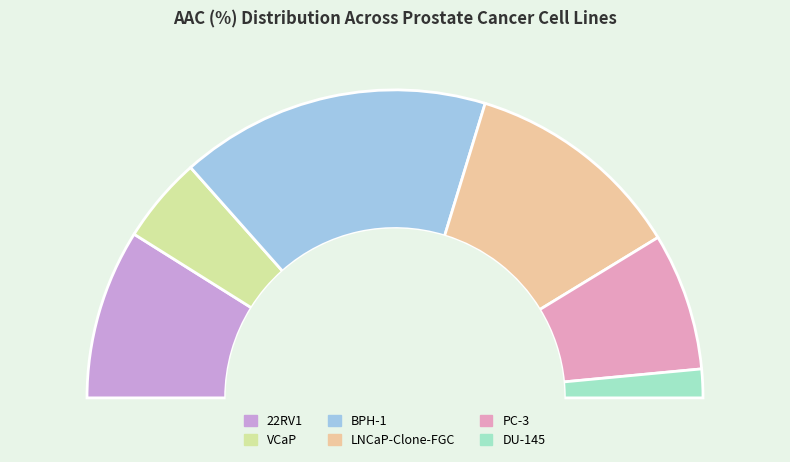

Rank the categories by value from lowest to highest.

DU-145, VCaP, PC-3, 22RV1, LNCaP-Clone-FGC, BPH-1